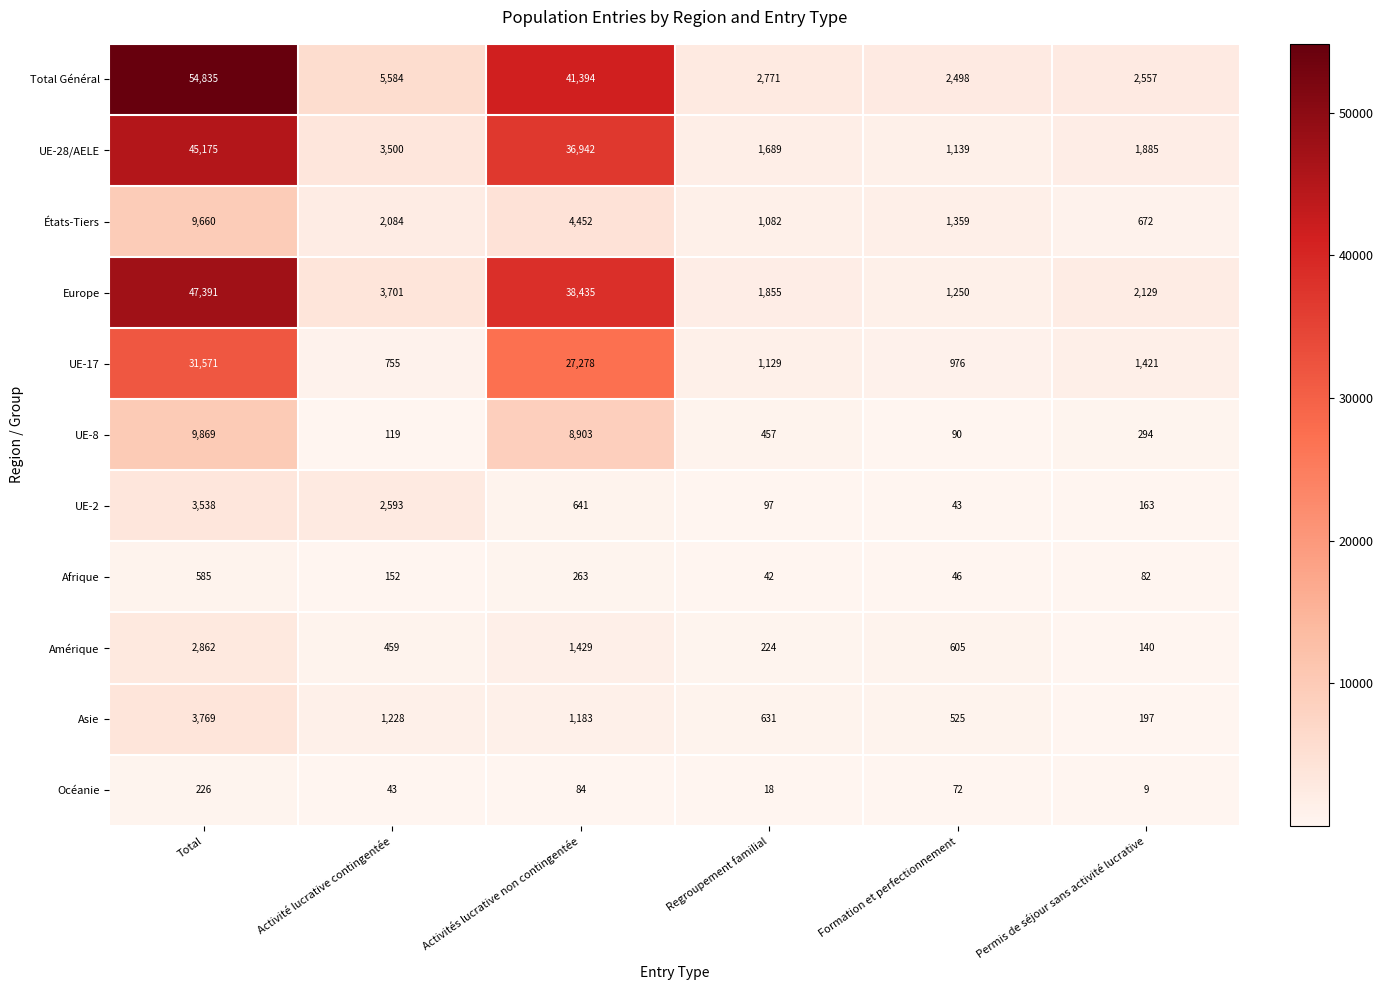

Which series changed the most between Activités lucrative non contingentée and Formation et perfectionnement?

Total Général